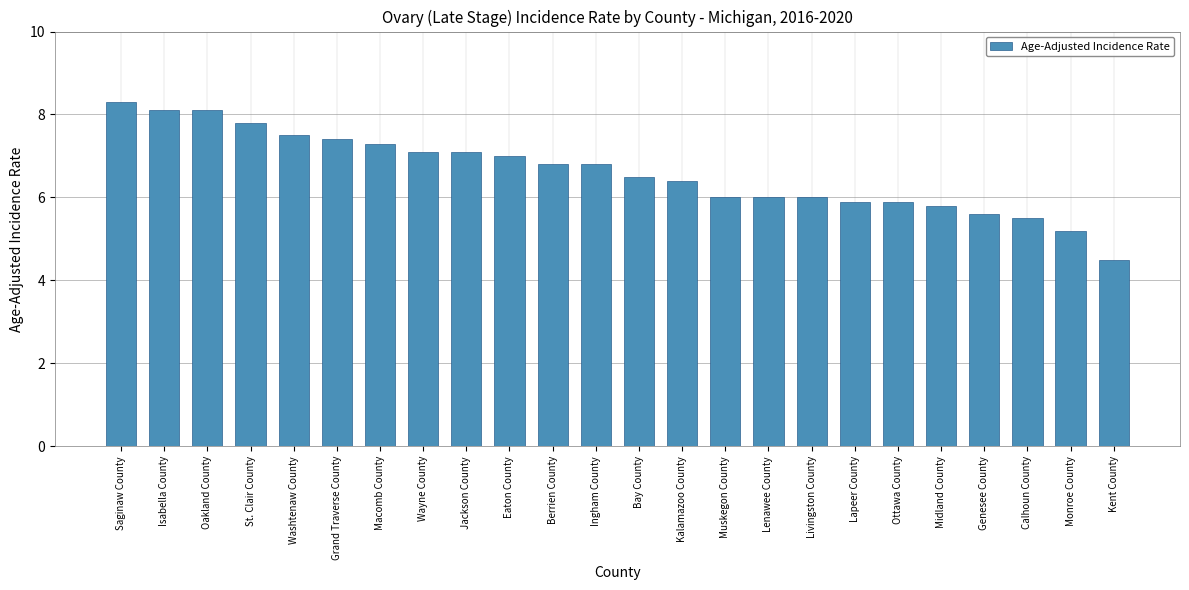

Are the bars grouped side by side (vs. stacked)?

No